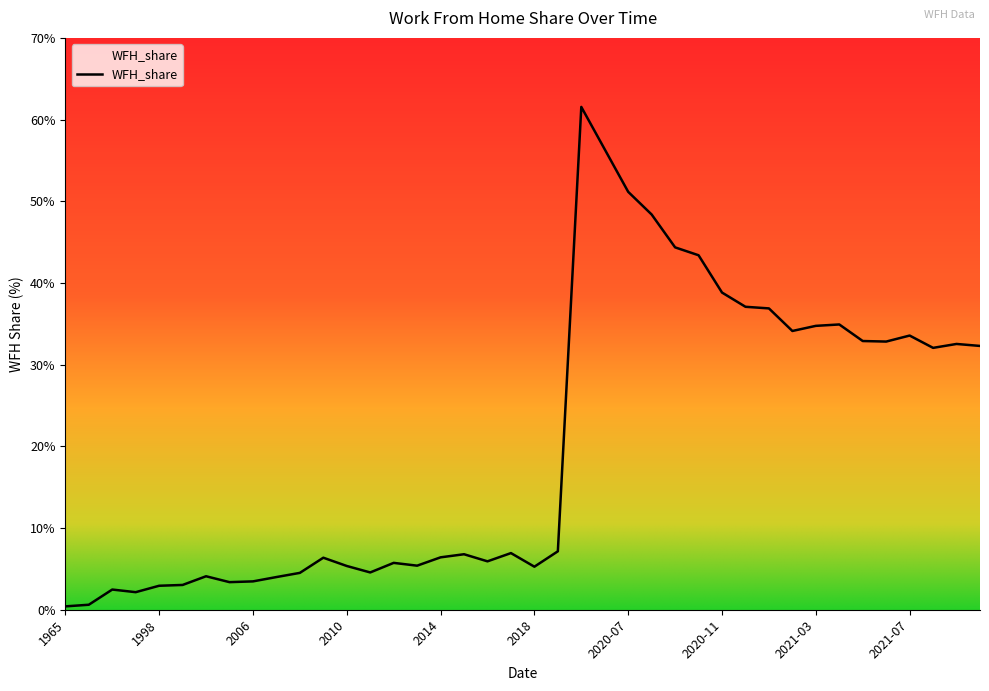

What is the maximum value shown in the chart?

61.5